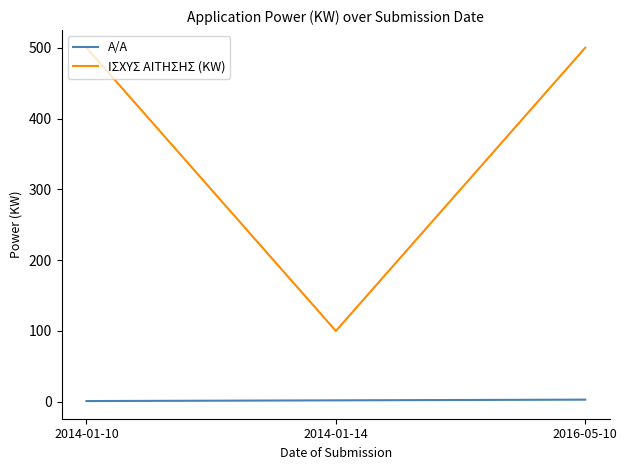

Does the chart have visible grid lines?

No